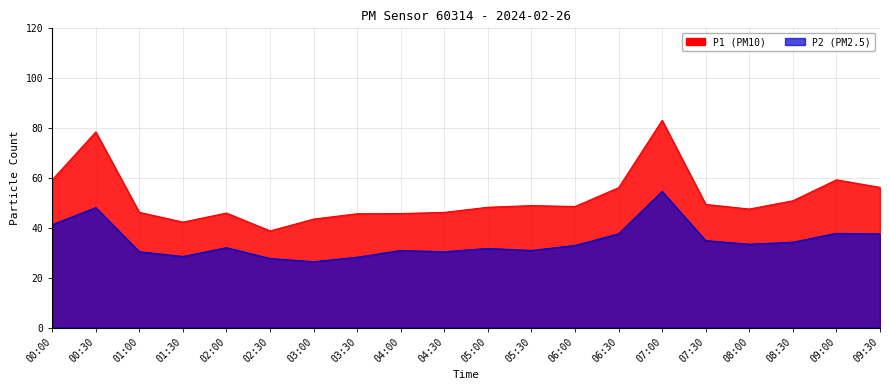

What is the difference between the P1 values at 00:30 and 04:00?

32.7